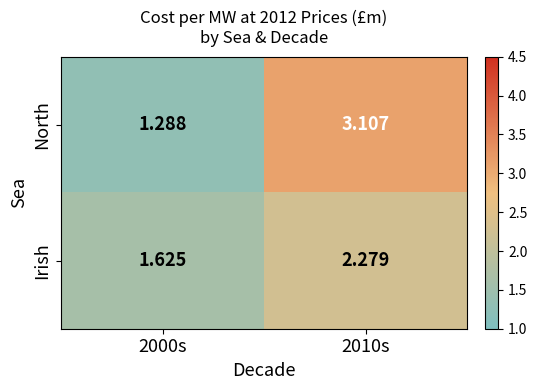

Which series has the largest range (max minus min)?

North